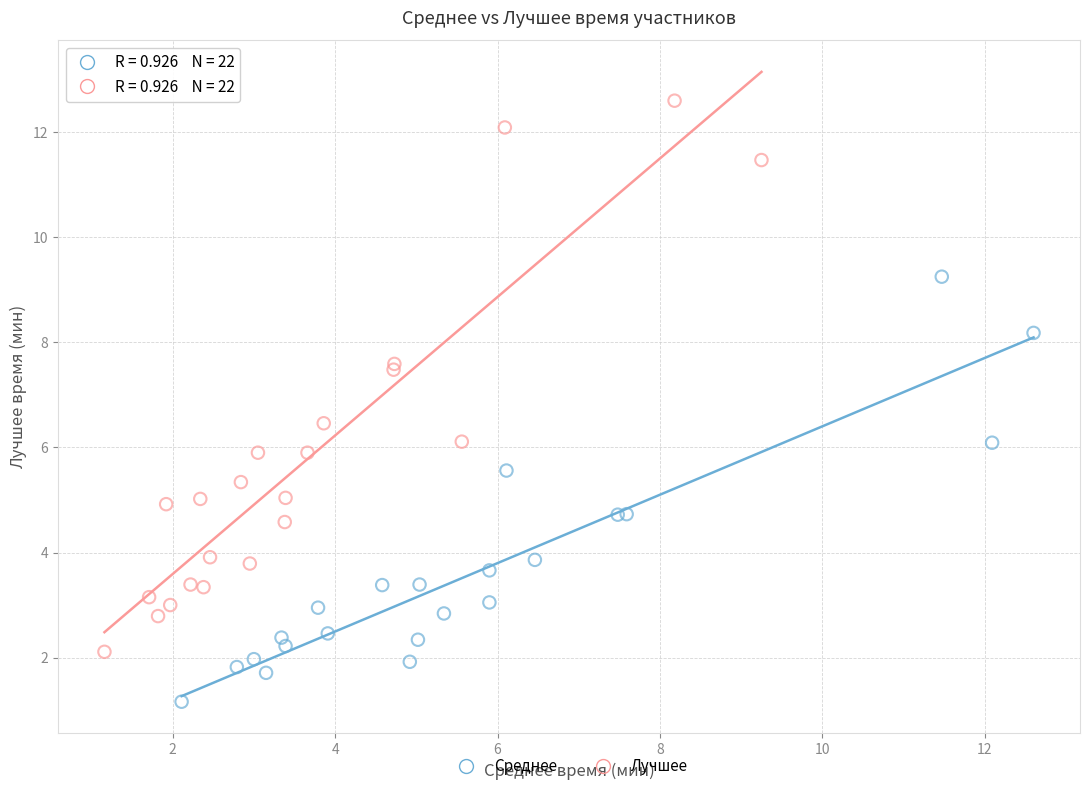

Which series has the widest spread of Y values?

Лучшее